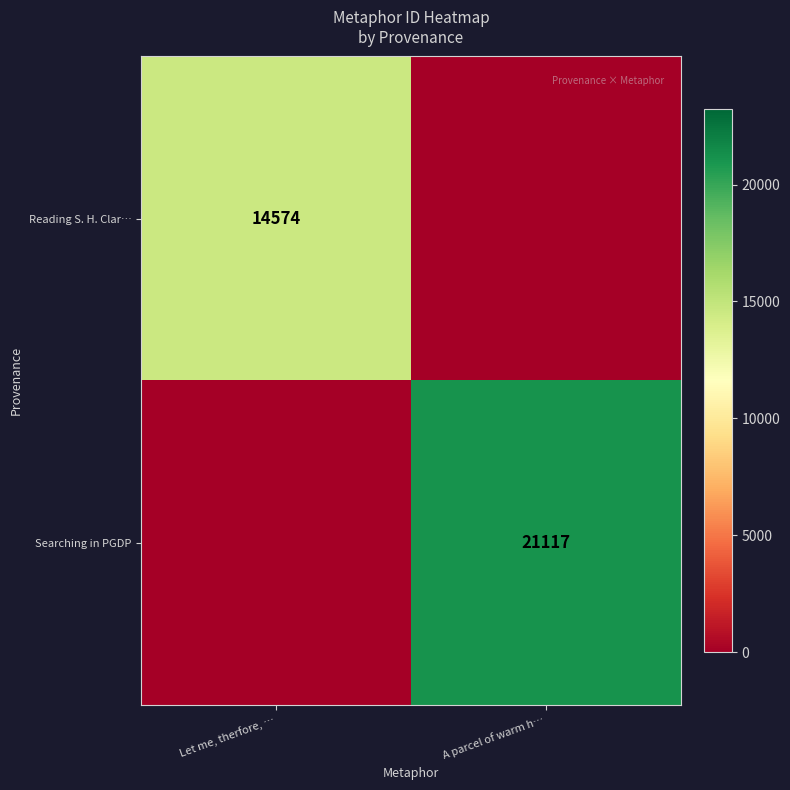

The Searching in PGDP series shows 35186 at A parcel of warm h…. True or false?

False